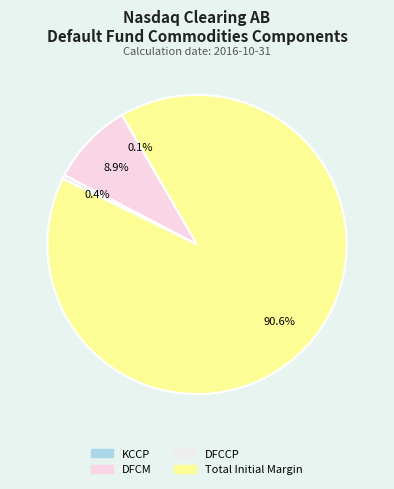

Which category accounts for the majority?

Total Initial Margin